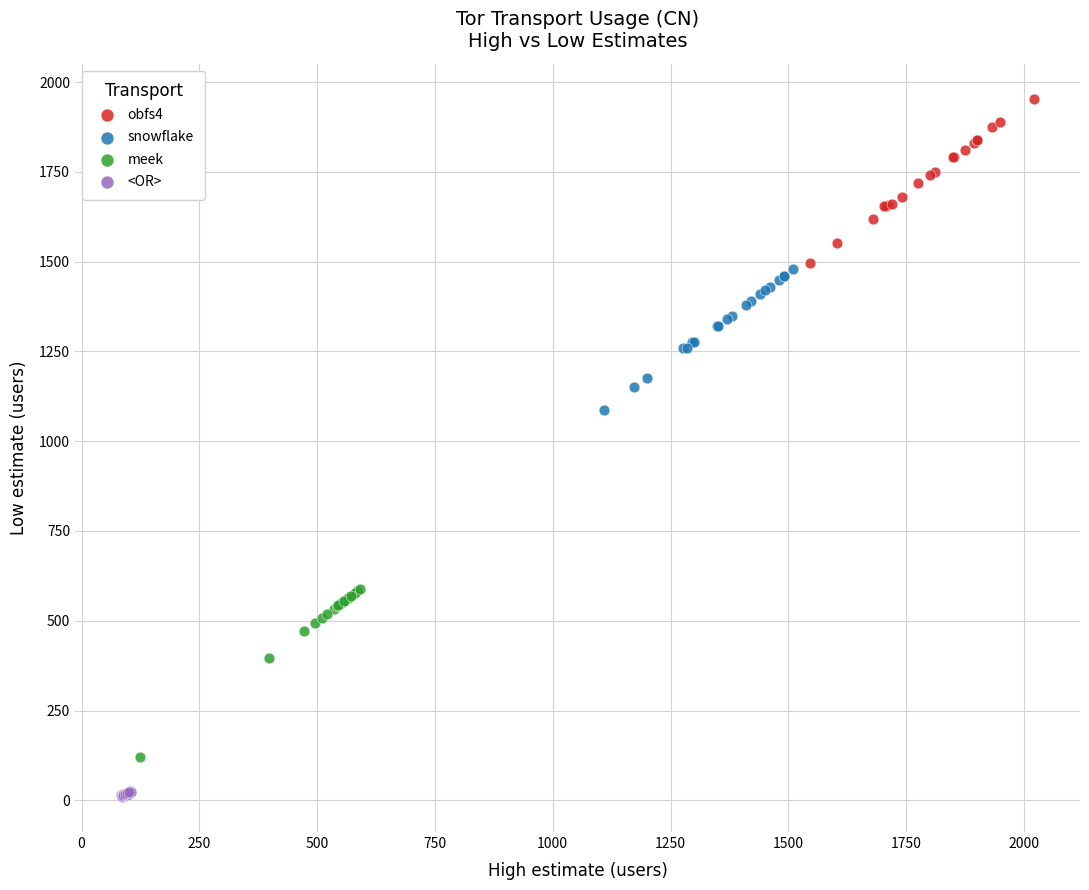

What are all the series names shown in the legend?

obfs4, snowflake, meek, <OR>